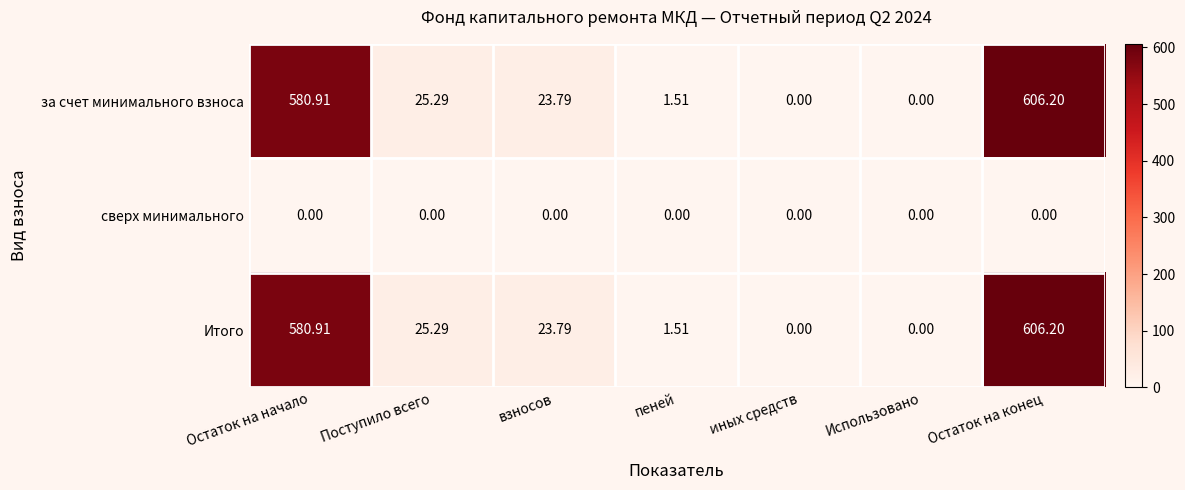

How many data points in за счет минимального взноса are less than 23?

3